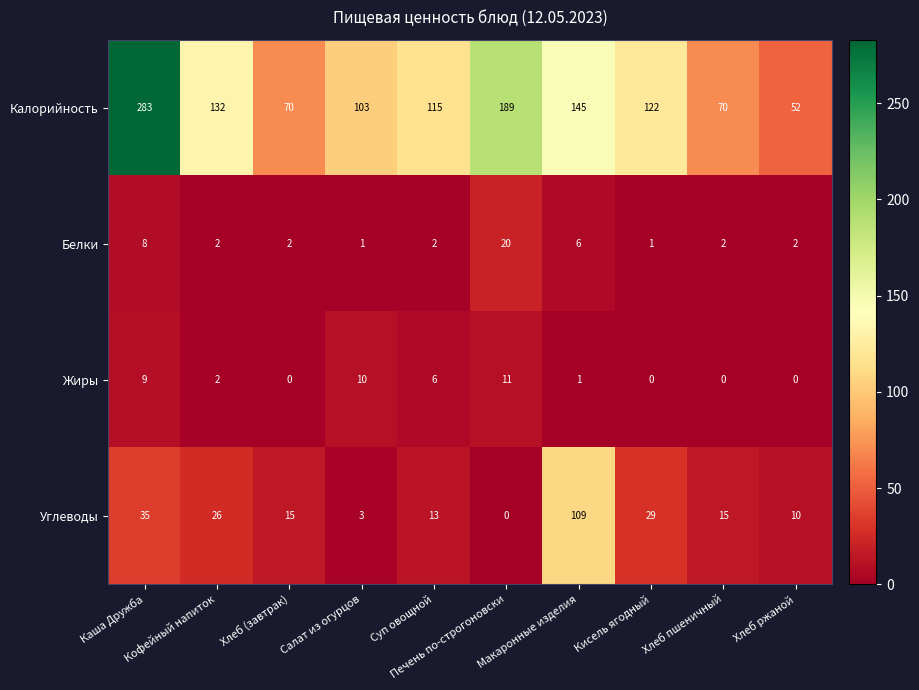

What is the difference between the second highest and minimum values in the Углеводы series?

35